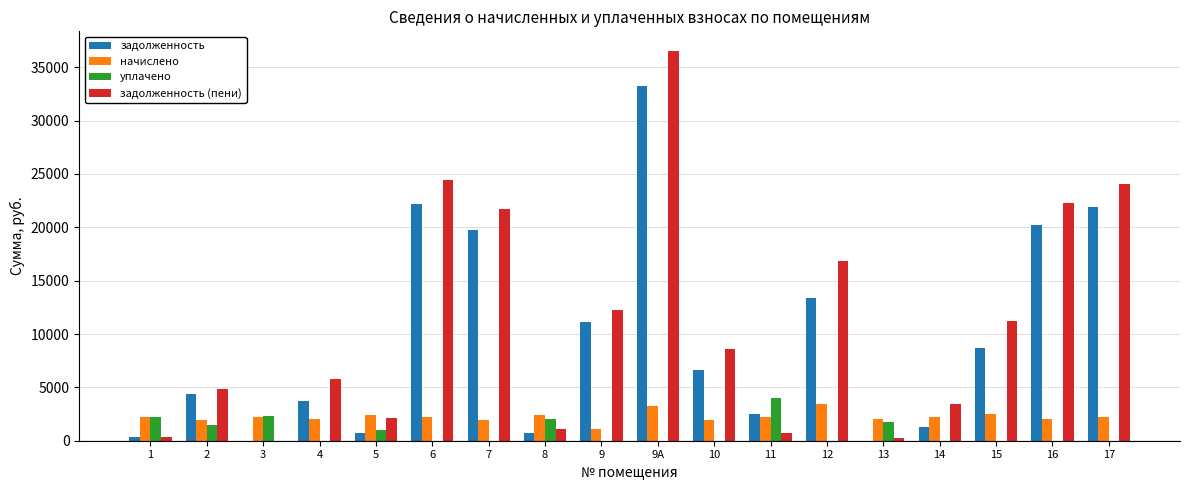

How many data points does each series have?

18